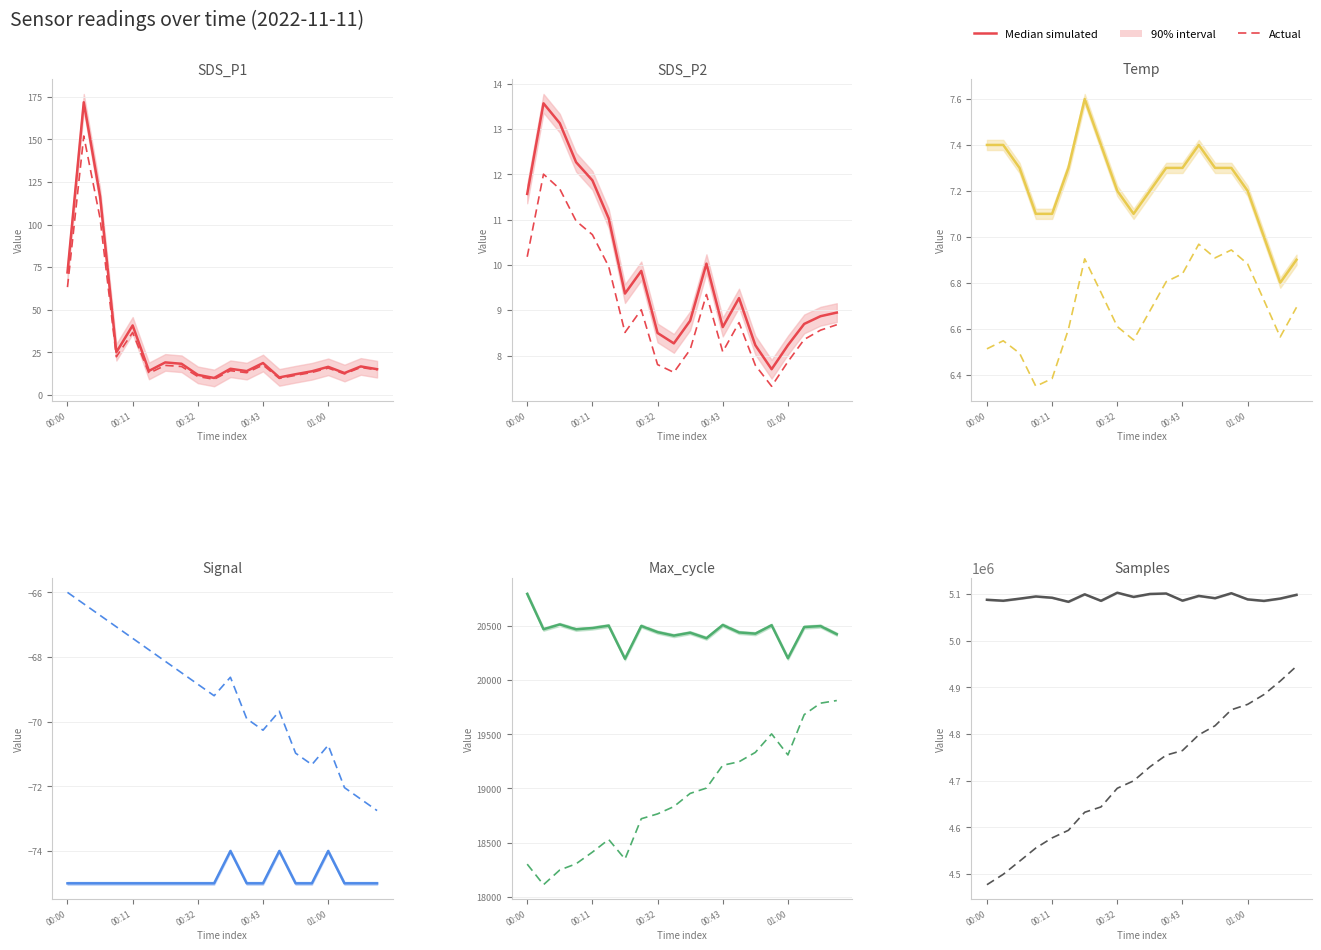

True or false: Actual has a value of 8301553.0 at 17.

False